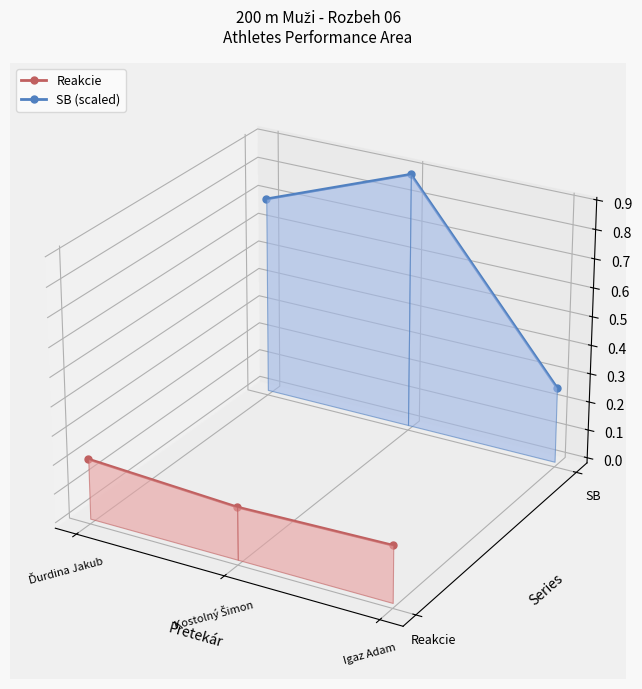

Which category has the lowest value in the SB (scaled) series?

Igaz Adam